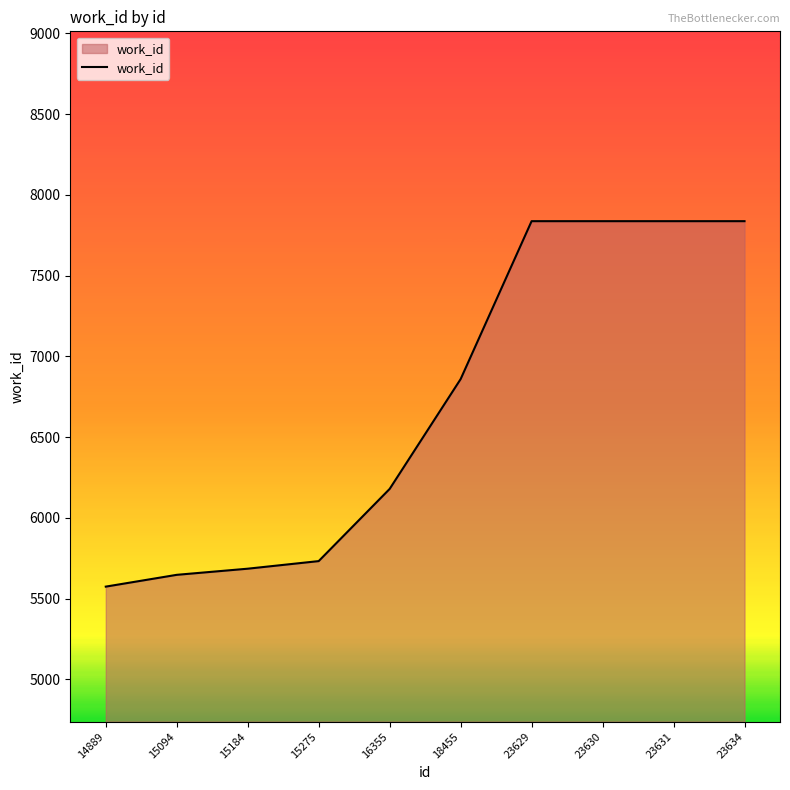

True or false: the data shows 5647 at 15094.

True